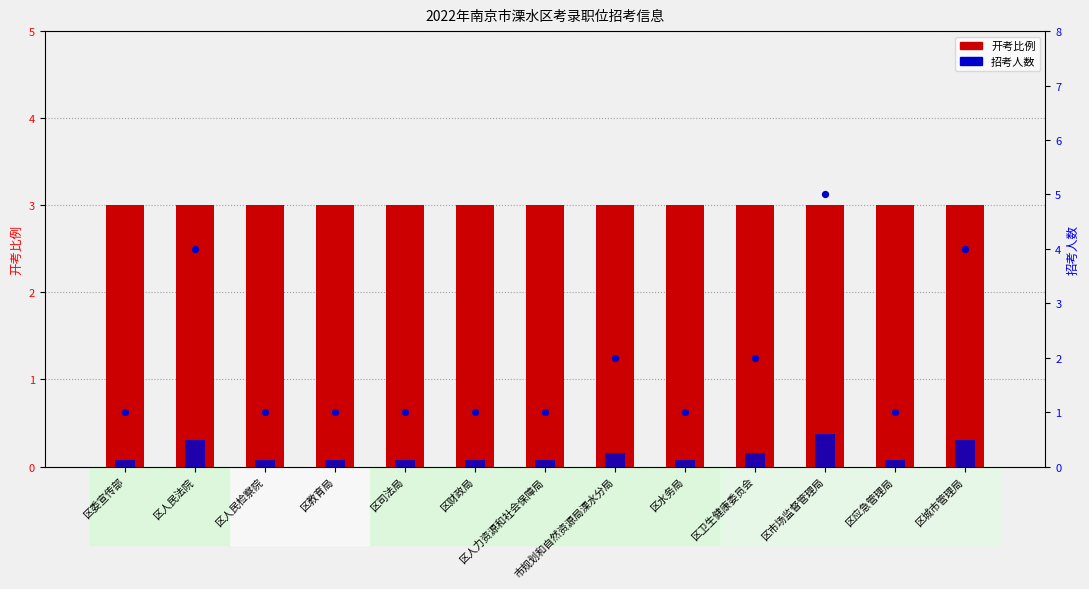

What is the total value across all series at 区人力资源和社会保障局?

4